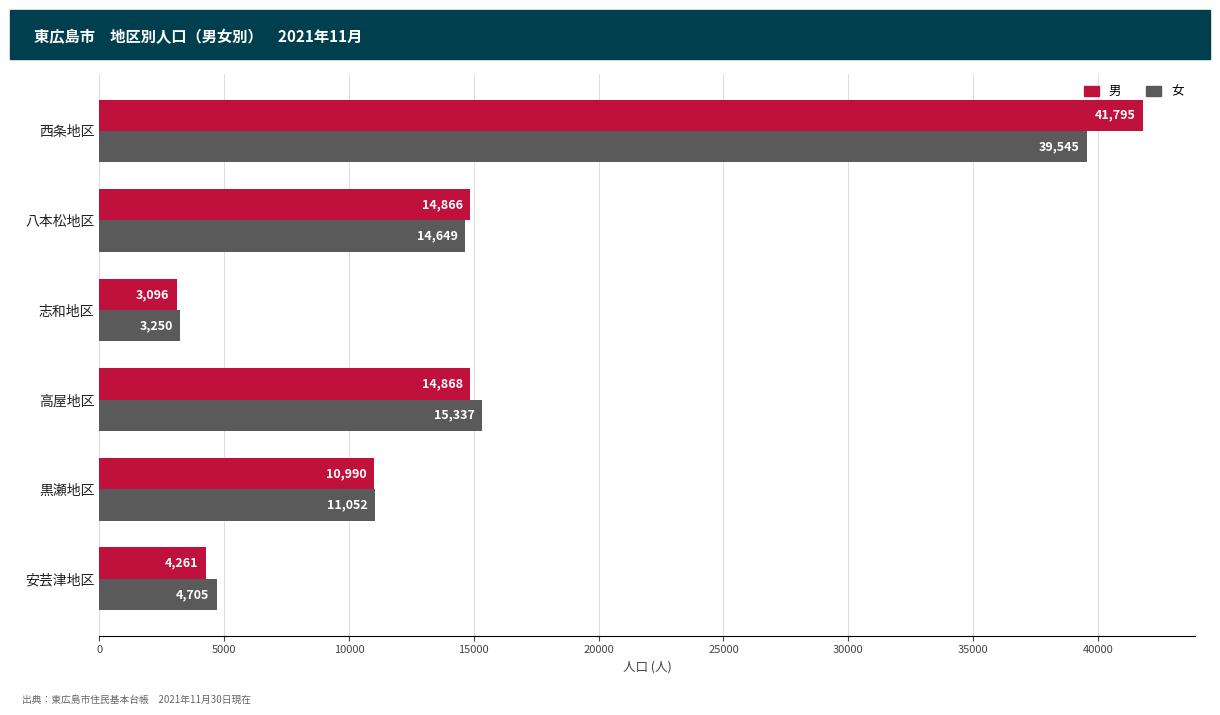

What is the difference between the highest and lowest values at 志和地区?

154